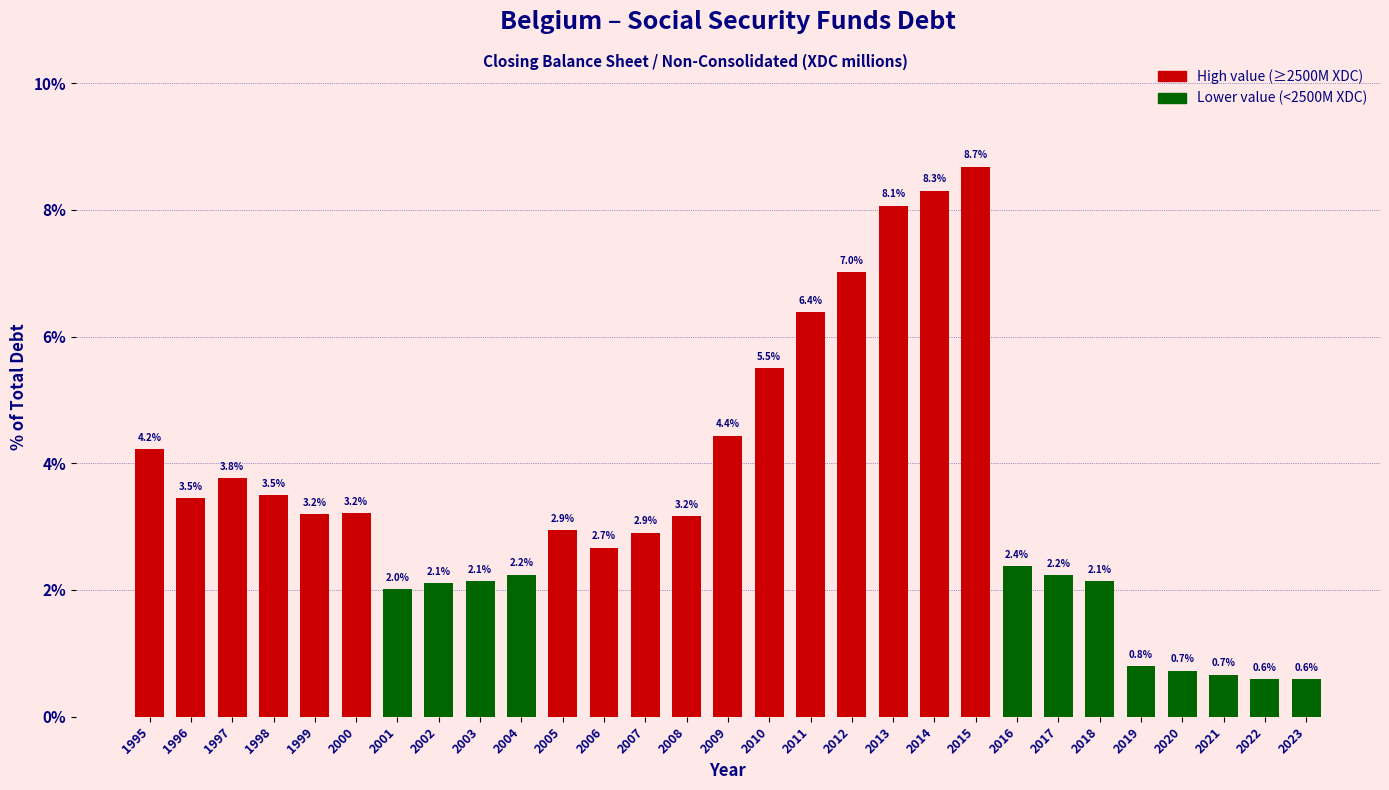

Reading right to left, list all the values displayed in this chart.

2023=0.6	2022=0.6	2021=0.7	2020=0.7	2019=0.8	2018=2.1	2017=2.2	2016=2.4	2015=8.7	2014=8.3	2013=8.1	2012=7.0	2011=6.4	2010=5.5	2009=4.4	2008=3.2	2007=2.9	2006=2.7	2005=2.9	2004=2.2	2003=2.1	2002=2.1	2001=2.0	2000=3.2	1999=3.2	1998=3.5	1997=3.8	1996=3.5	1995=4.2